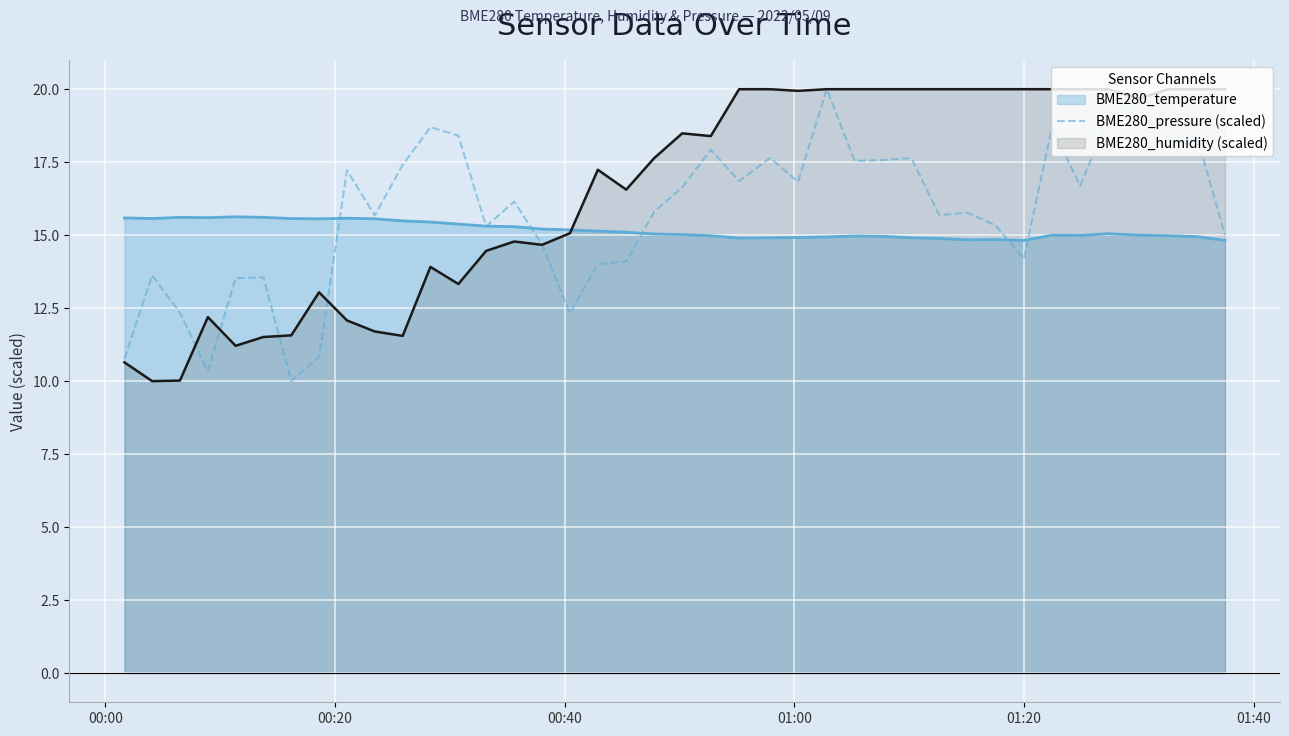

What is the lowest value of the BME280_pressure (scaled) series?

10.0